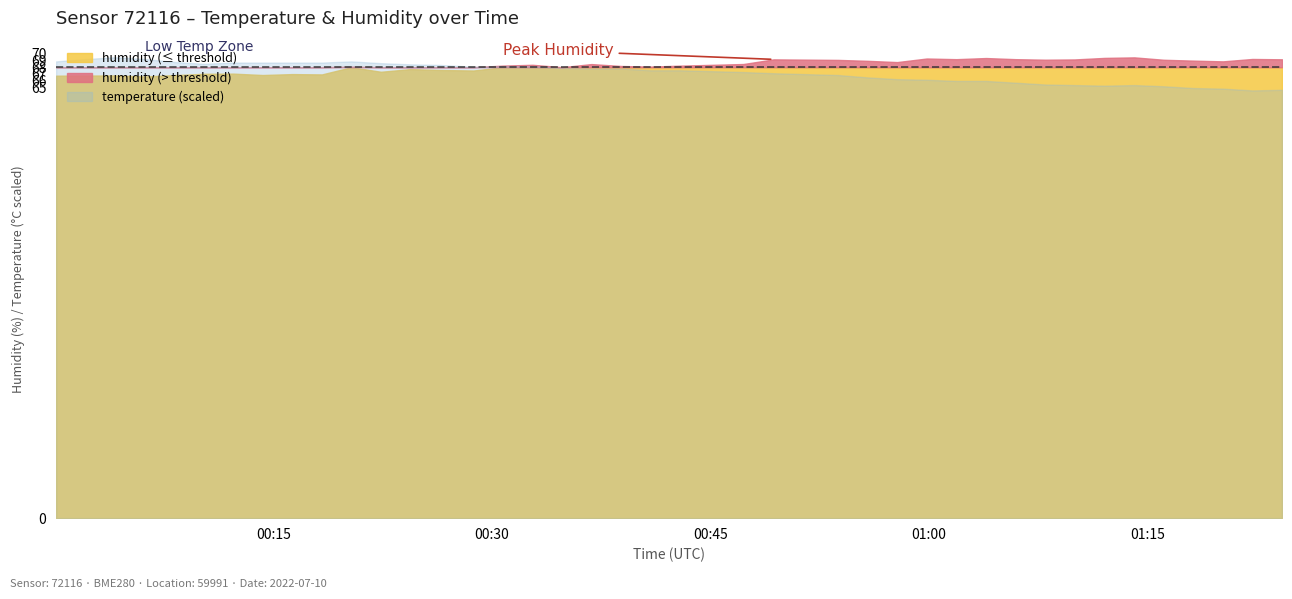

Which category has the lowest value across all series?

2022-07-10T01:22:12